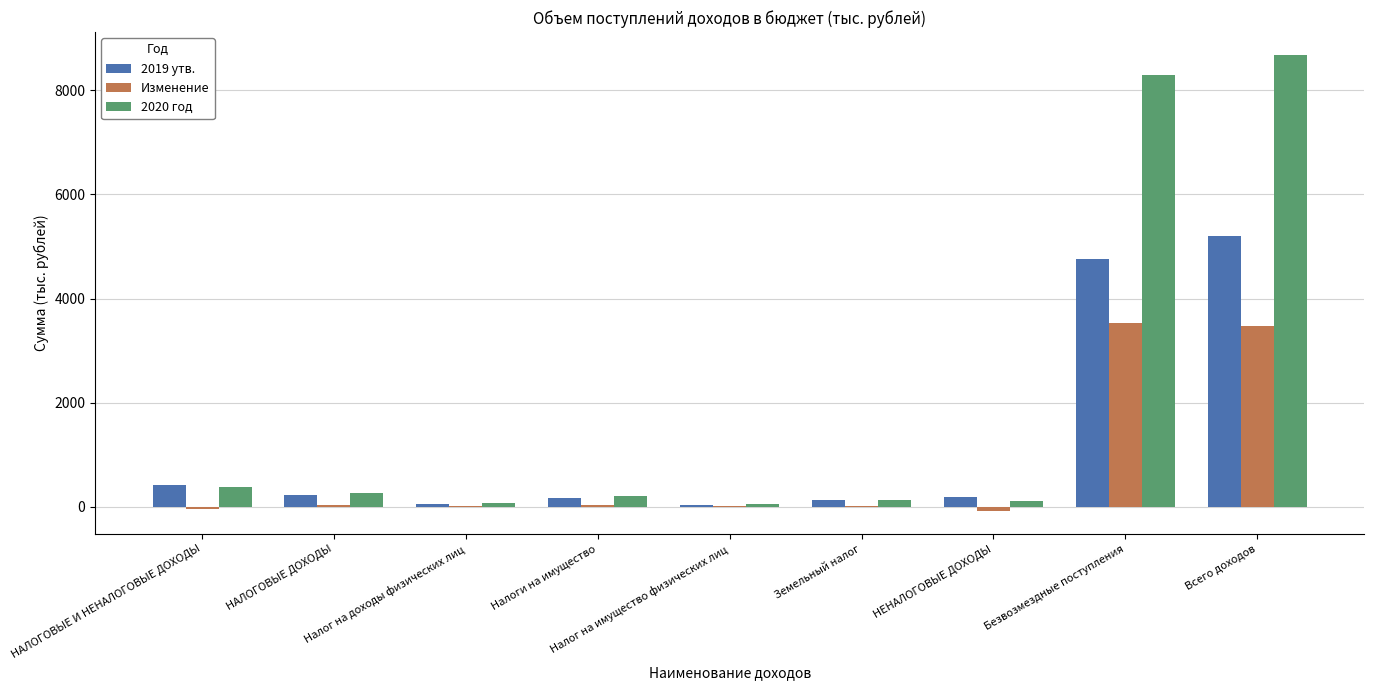

At which category is the sum across all series the highest?

Всего доходов